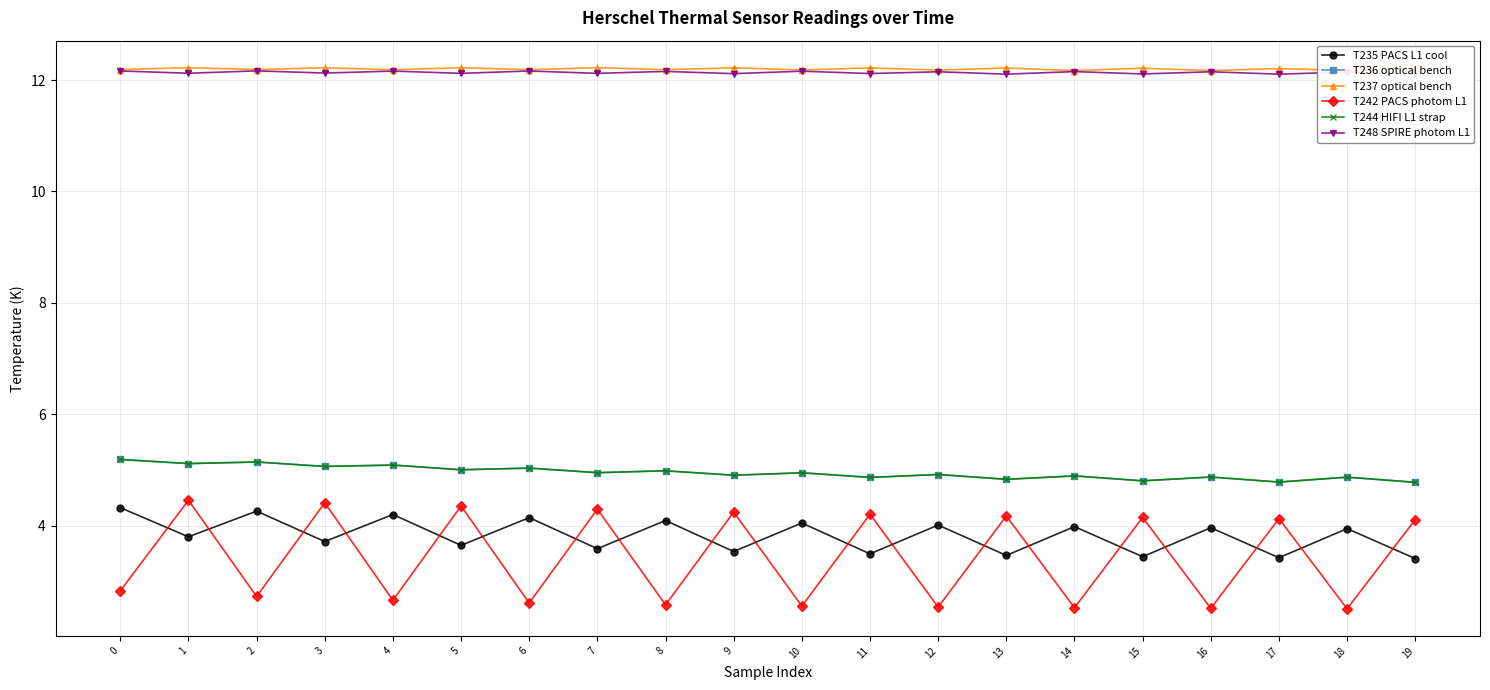

What is the difference between the T244 HIFI L1 strap values at 2 and 6?

0.1